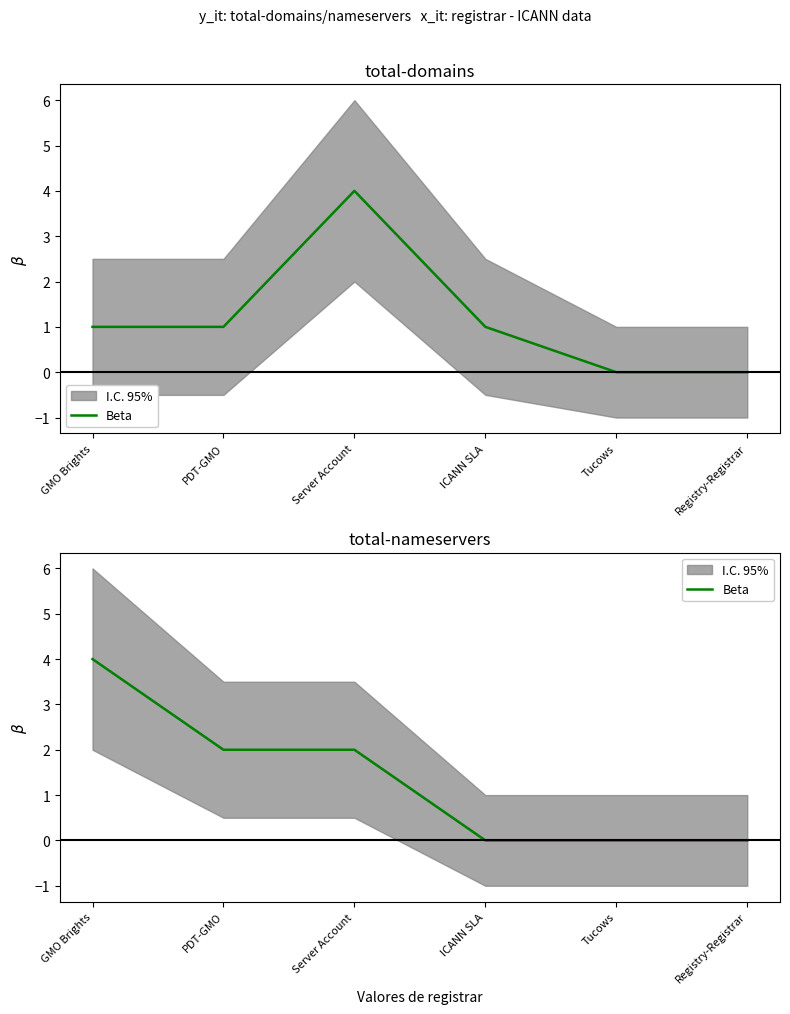

Is this an area chart (filled region under the line)?

No